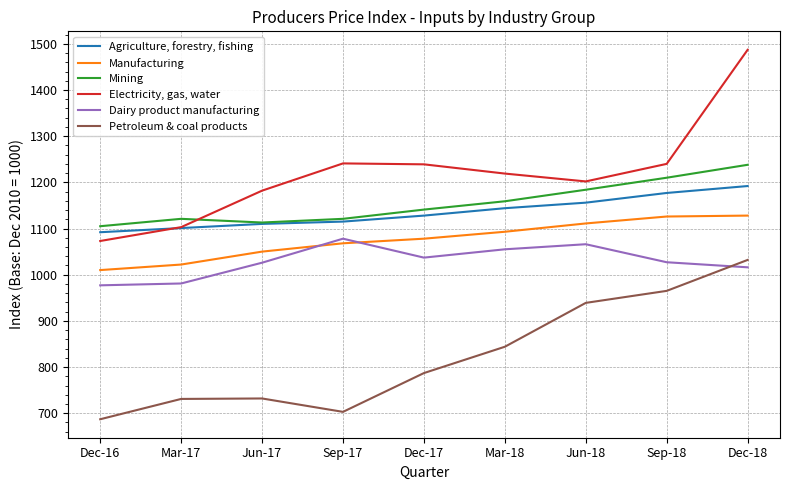

Which series has the largest total across all categories?

Electricity, gas, water